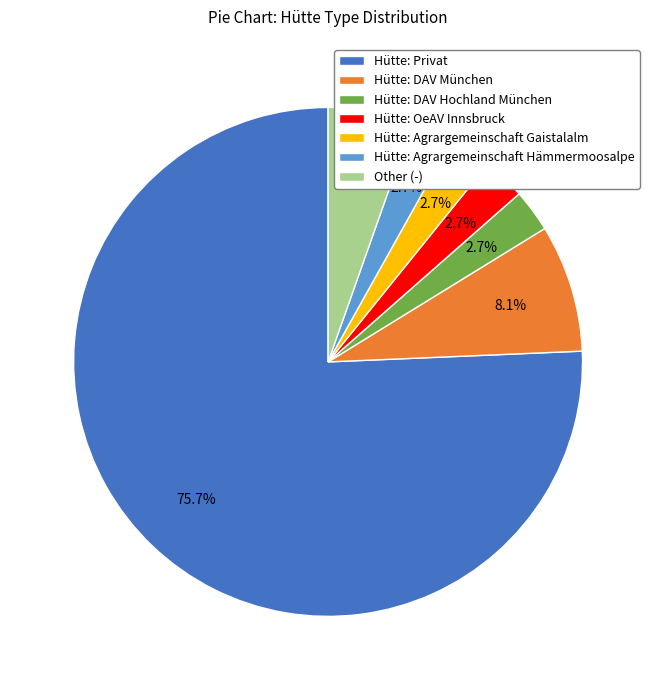

How much of the chart is everything except Hütte: OeAV Innsbruck?

97.3%